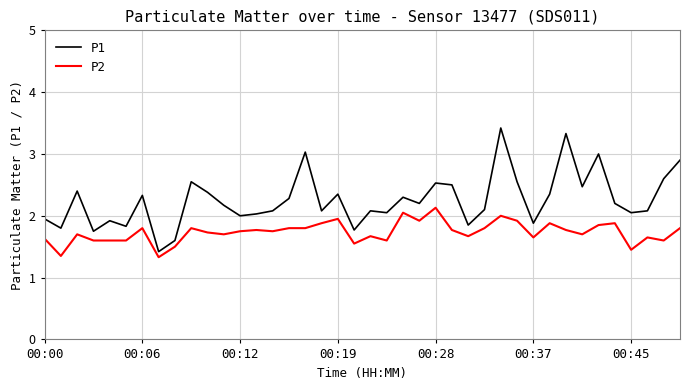

What are all the series names shown in the legend?

P1, P2